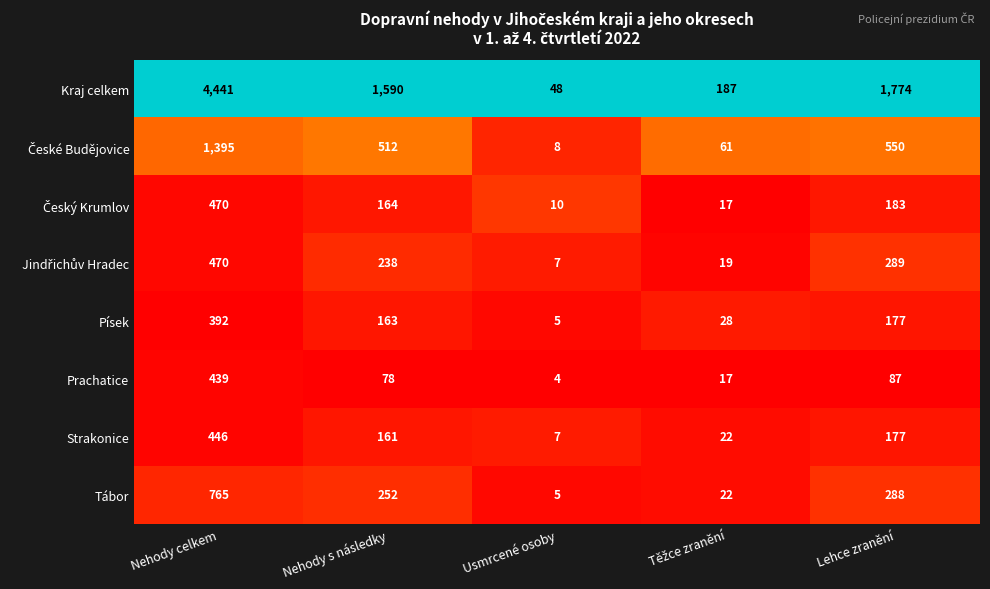

What is the average value of the Prachatice series?

125